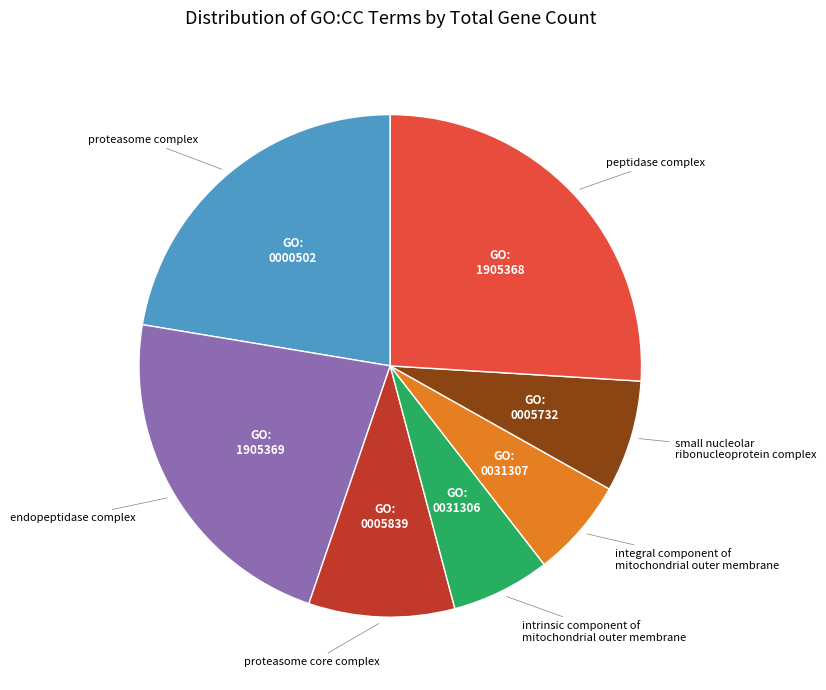

Does any single category account for the majority?

No